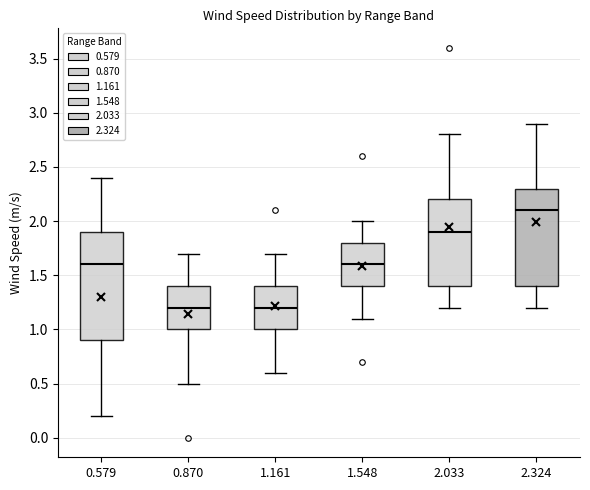

Reading left to right, read every box against the y-axis: the position of its median line, the range the box covers, and the ends of its whiskers. The values are not printed on the chart, so give them approximately, as read against the axis.

0.579: median 1.6, box 0.9 to 1.9, whiskers 0.2 to 2.4
0.870: median 1.2, box 1.0 to 1.4, whiskers 0.5 to 1.7
1.161: median 1.2, box 1.0 to 1.4, whiskers 0.6 to 1.7
1.548: median 1.6, box 1.4 to 1.8, whiskers 1.1 to 2.0
2.033: median 1.9, box 1.4 to 2.2, whiskers 1.2 to 2.8
2.324: median 2.1, box 1.4 to 2.3, whiskers 1.2 to 2.9